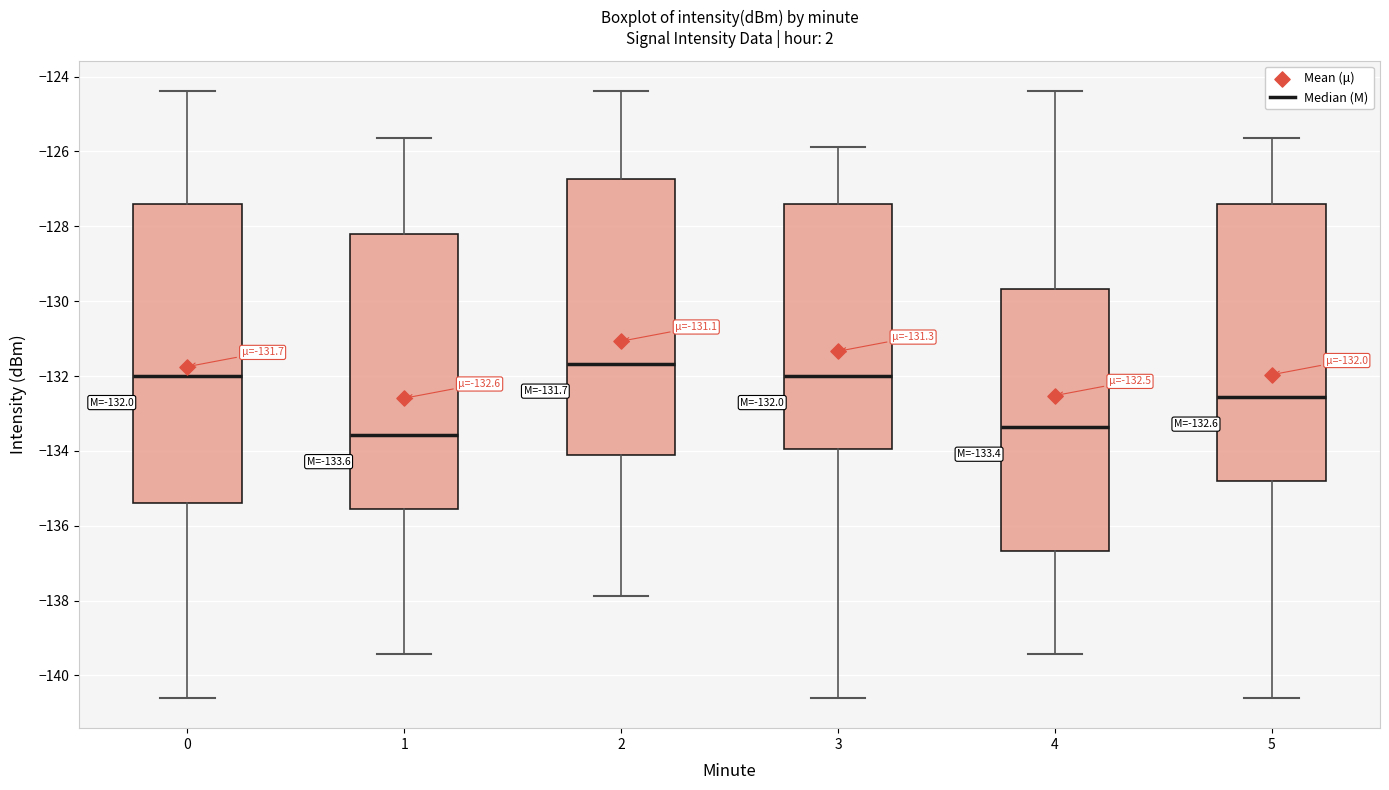

Comparing the boxes themselves (not the whiskers), which one is the tallest?

0